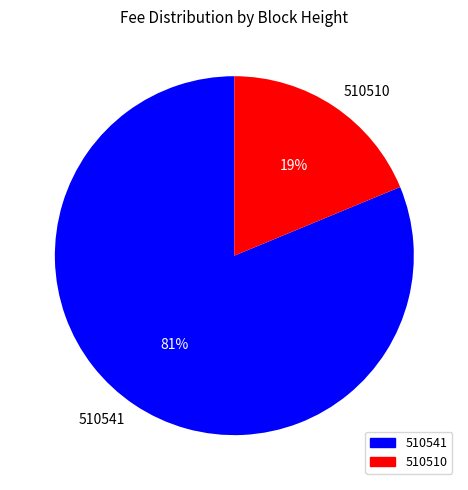

To the nearest percent, what percentage of the pie is 510541?

81%